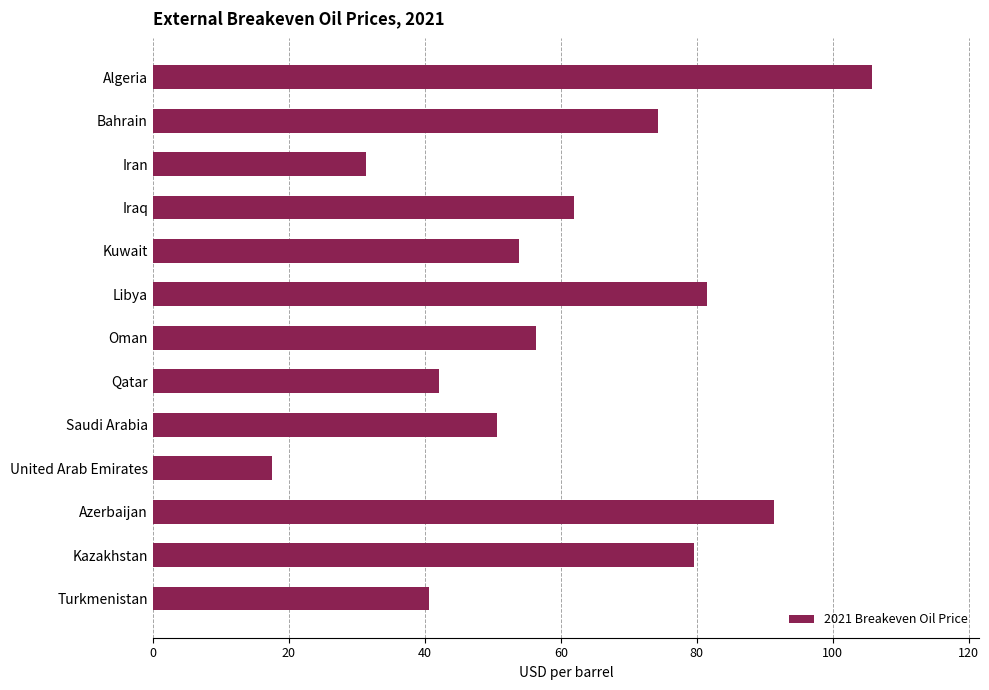

How many bars are there in total?

13